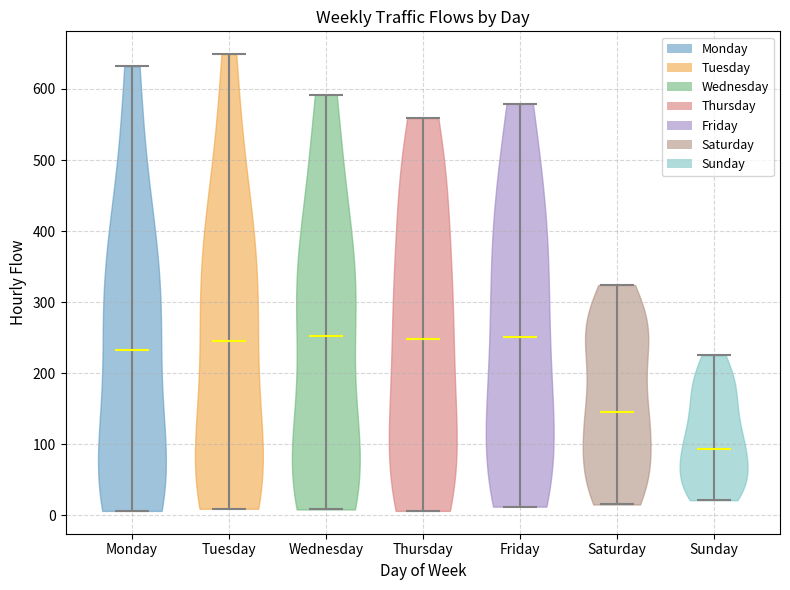

Reading left to right, read every violin against the y-axis: where its median line is, and the lowest and highest points it reaches. The values are not printed on the chart, so give them approximately, as read against the axis.

Monday: median line 230, lowest point 10, highest point 630
Tuesday: median line 240, lowest point 10, highest point 650
Wednesday: median line 250, lowest point 10, highest point 590
Thursday: median line 250, lowest point 10, highest point 560
Friday: median line 250, lowest point 10, highest point 580
Saturday: median line 150, lowest point 20, highest point 320
Sunday: median line 90, lowest point 20, highest point 230